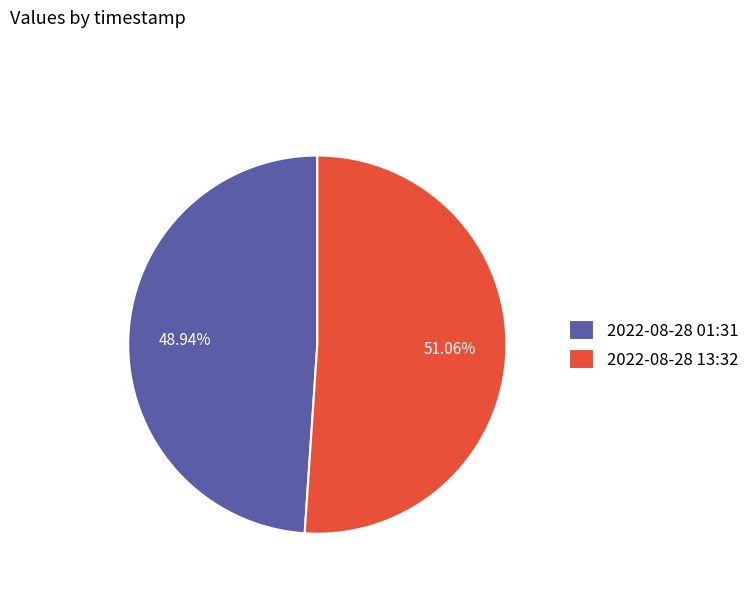

Rank the categories by value from lowest to highest.

2022-08-28 01:31, 2022-08-28 13:32